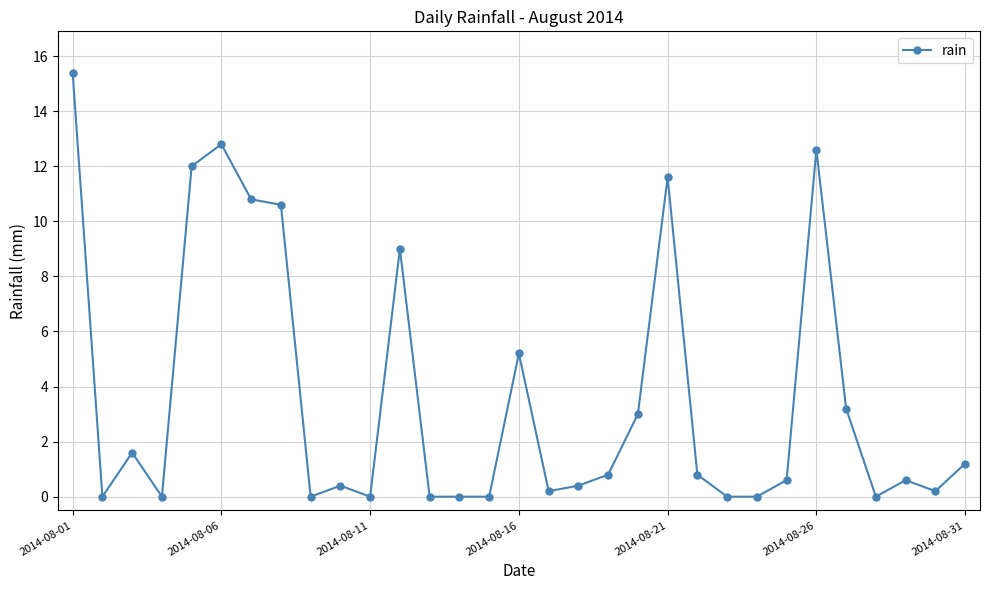

What is the maximum value shown in the chart?

15.4